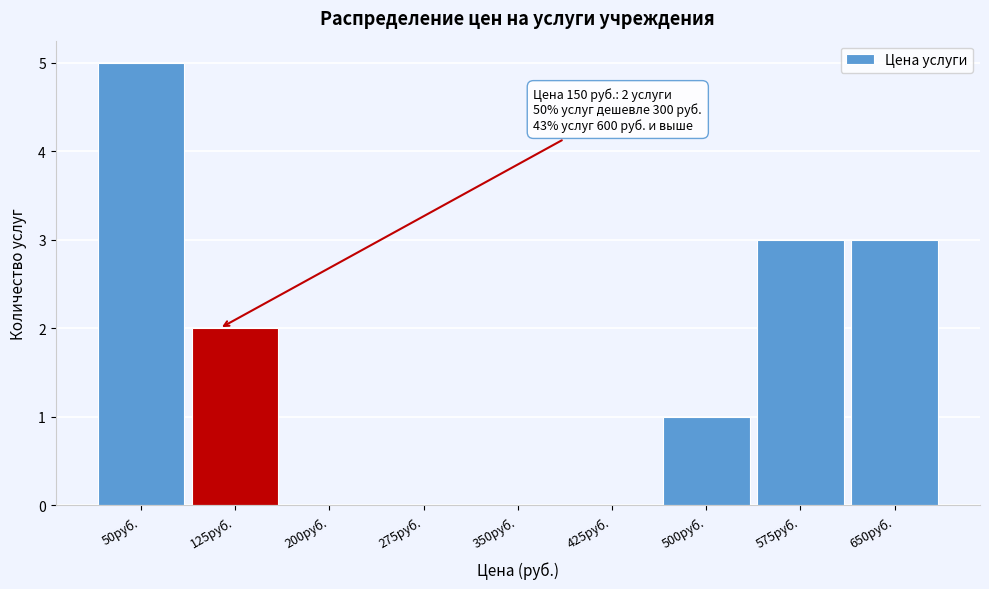

Reading right to left, transcribe all the data shown in this chart.

650руб.=3	575руб.=3	500руб.=1	425руб.=0	350руб.=0	275руб.=0	200руб.=0	125руб.=2	50руб.=5